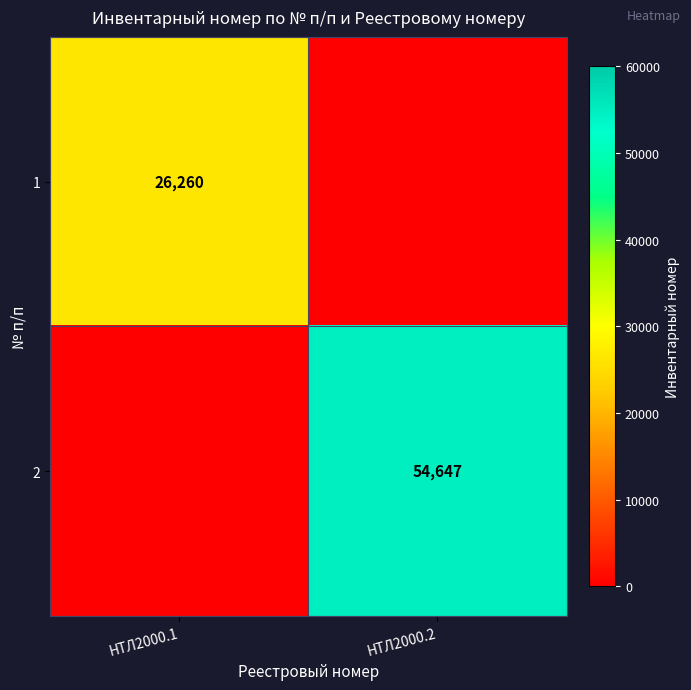

The 2 series shows 54647 at НТЛ2000.2. True or false?

True